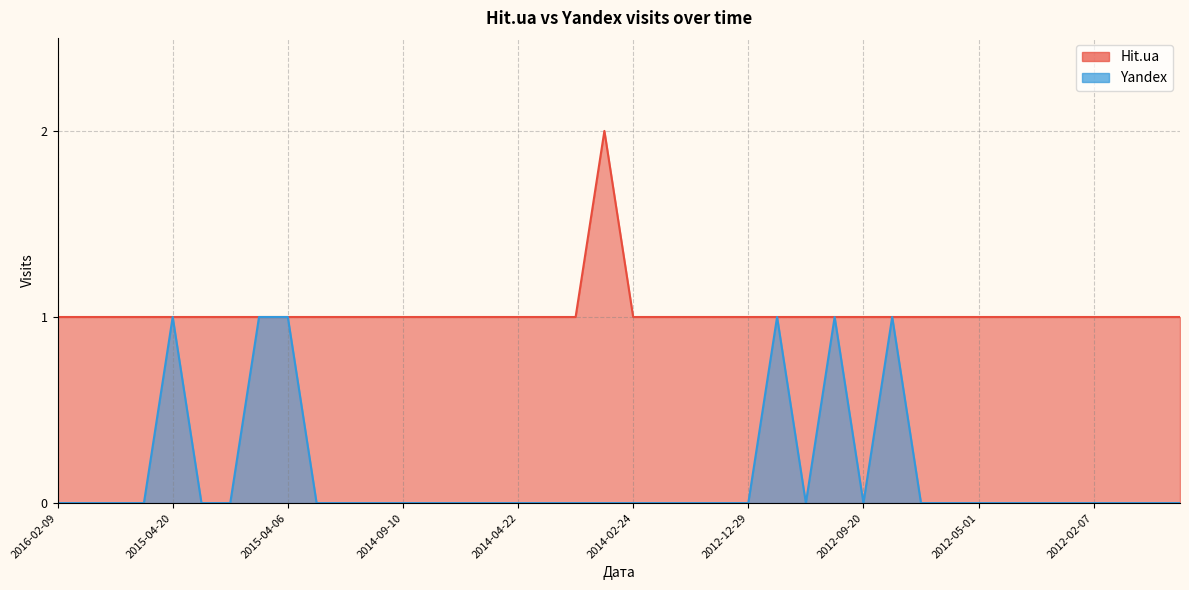

What is the label of the 31st point from the right?

2015-03-08